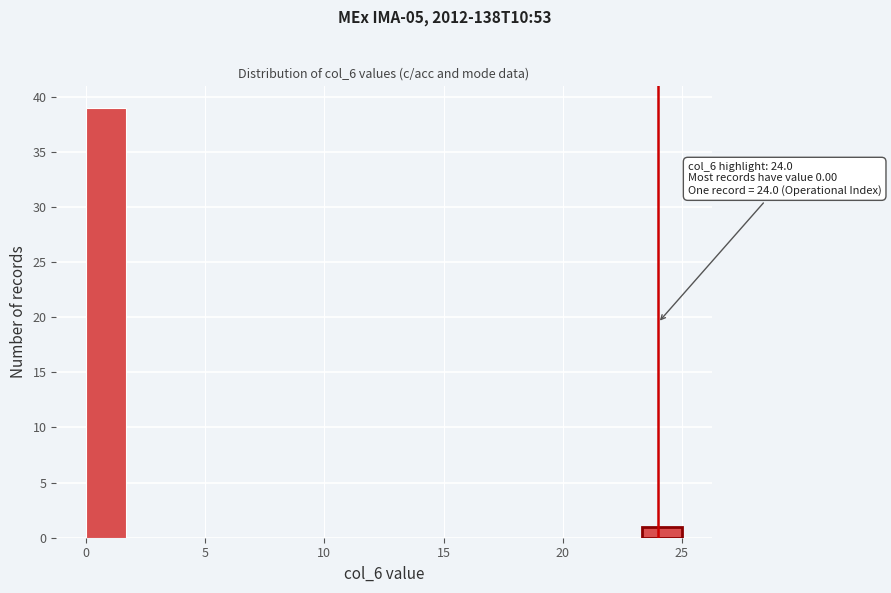

Around what value on the x-axis is the tallest bar? Give the approximate position of its centre, as read against the axis.

1.0